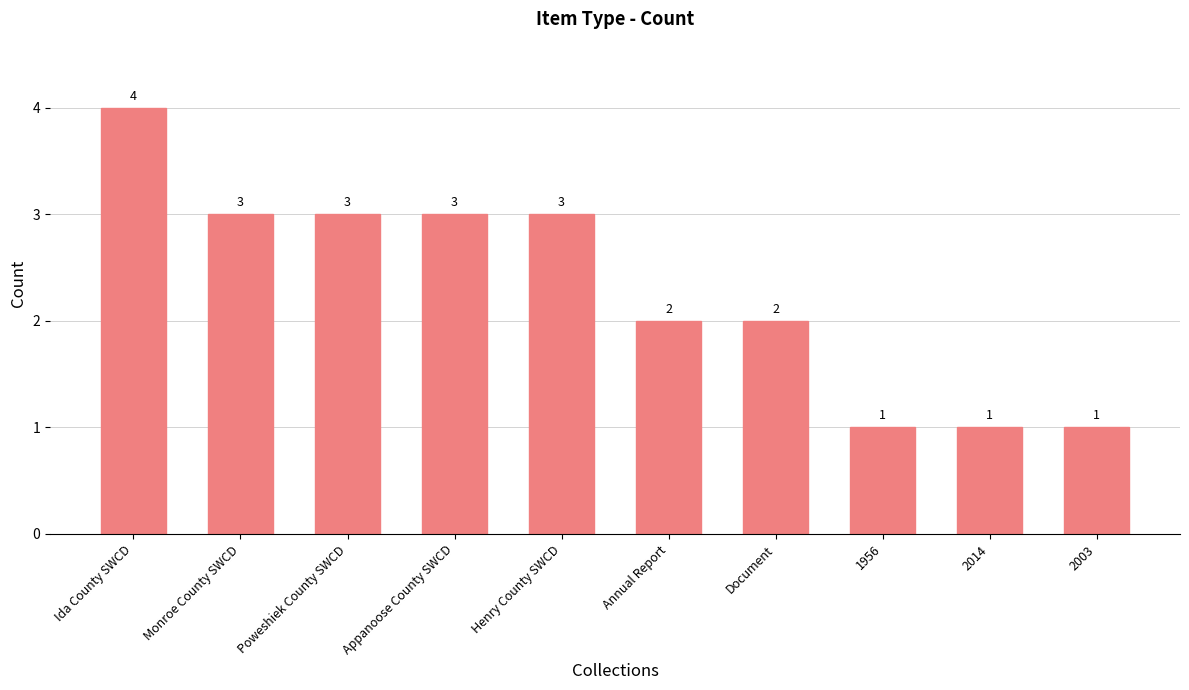

Approximately how many times larger is the value at Poweshiek County SWCD compared to 2014?

3.0